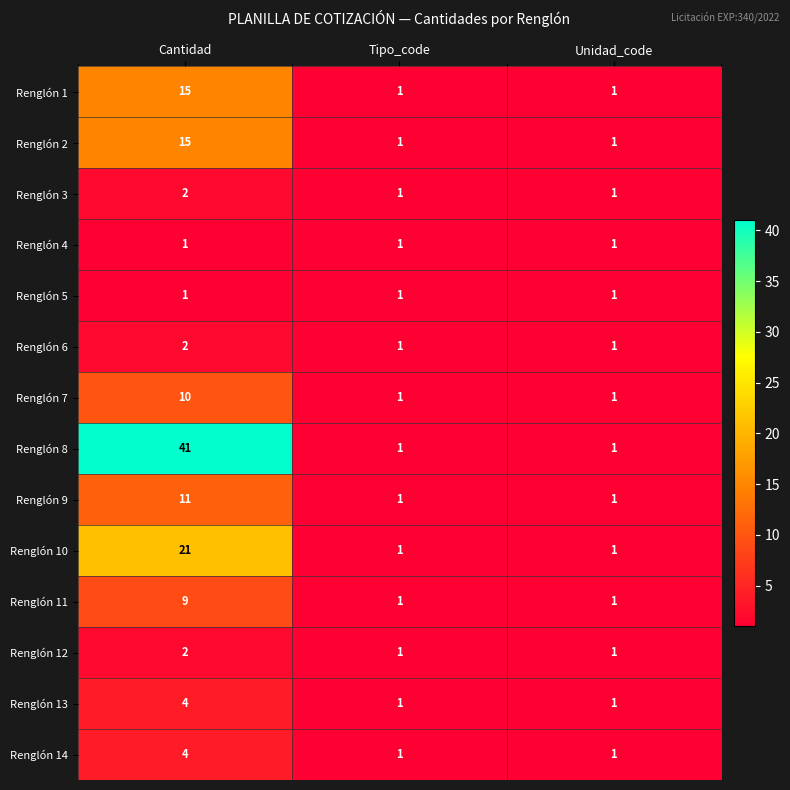

Which category has the highest value in the Renglón 9 series?

Cantidad